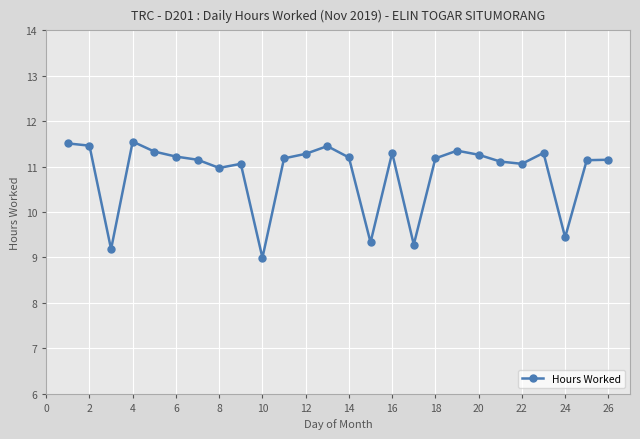

True or false: the data has more than 2 interior local peaks.

True